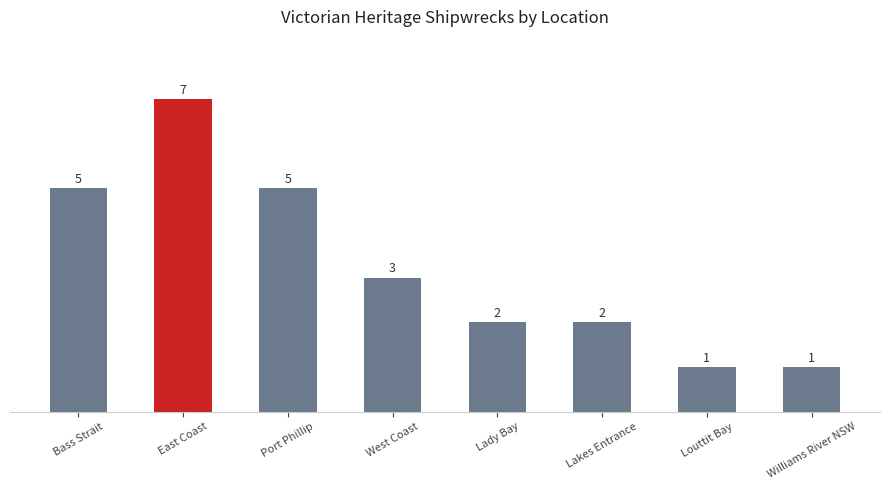

True or false: the data shows 2 at Lakes Entrance.

True